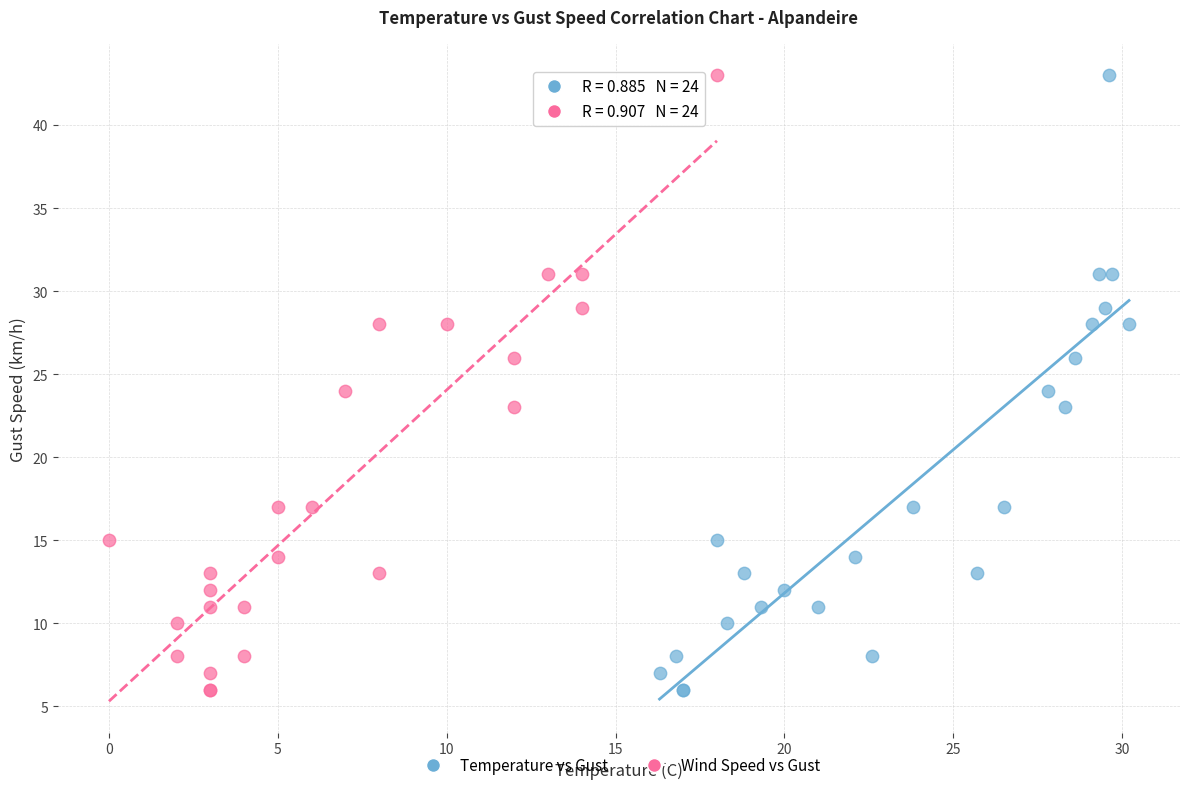

What are all the series names shown in the legend?

Temperature vs Gust, Wind Speed vs Gust